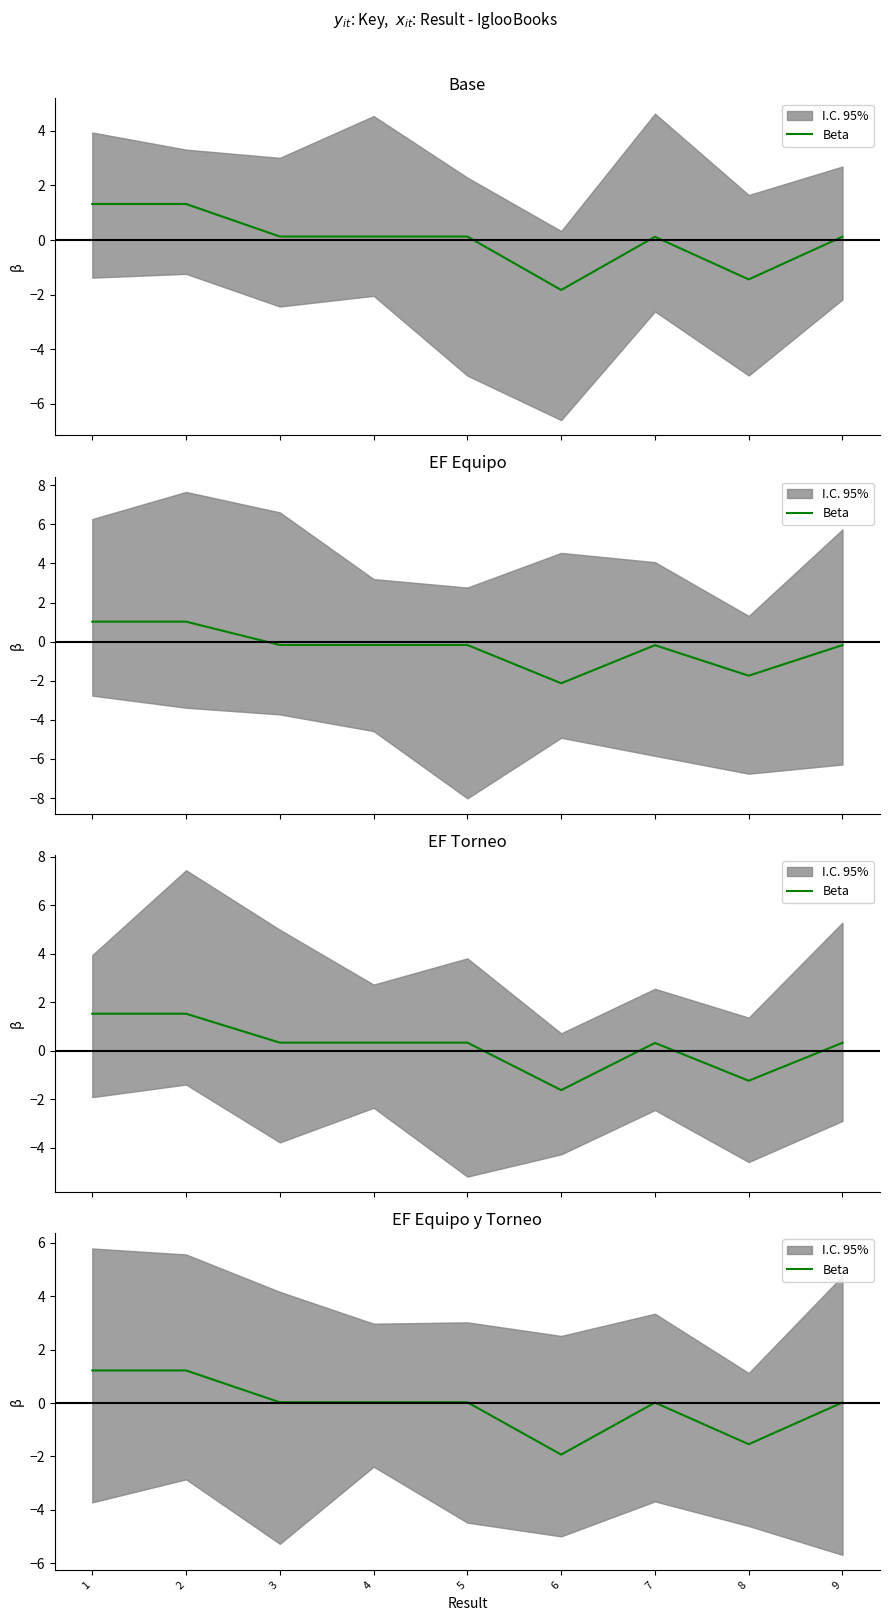

Rank the categories by value from highest to lowest.

2, 1, 3, 5, 4, 9, 7, 8, 6